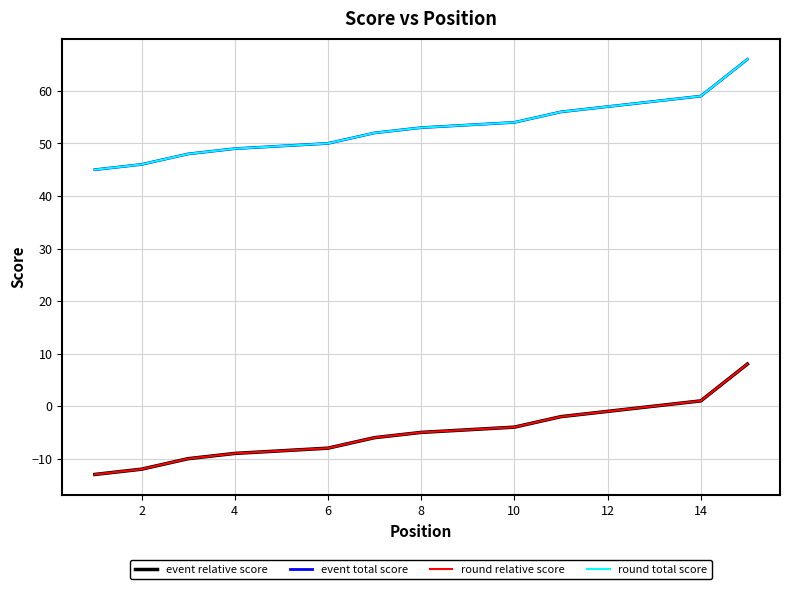

At how many categories does at least one series exceed 21?

15